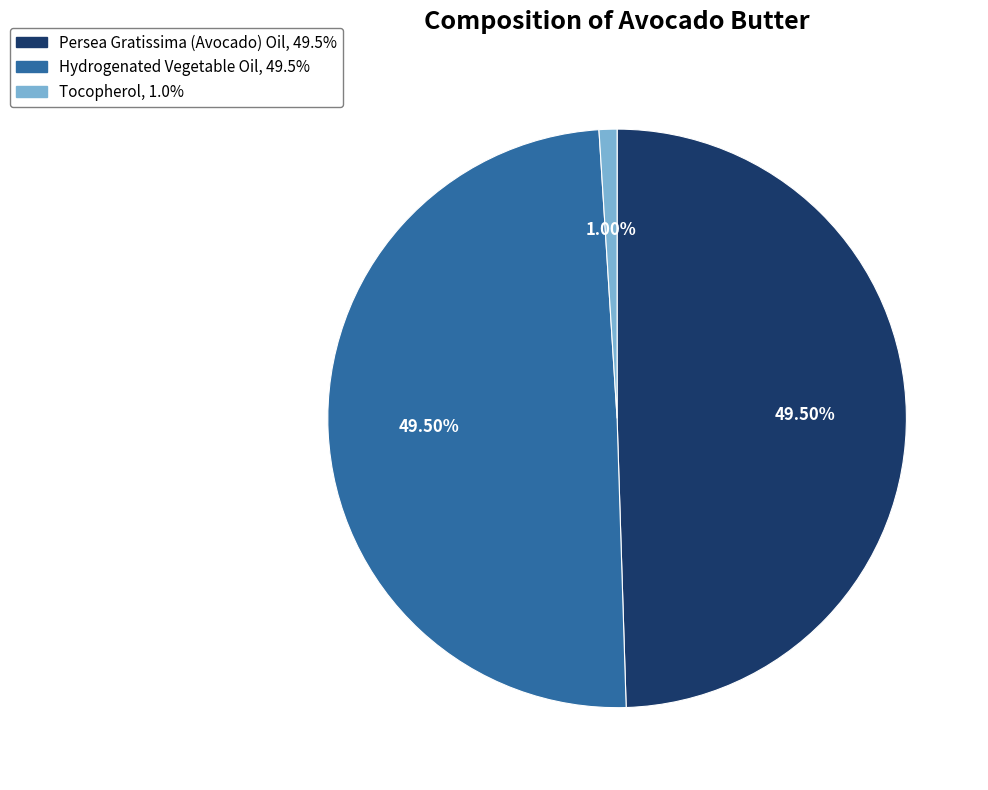

Does any single category account for the majority?

No